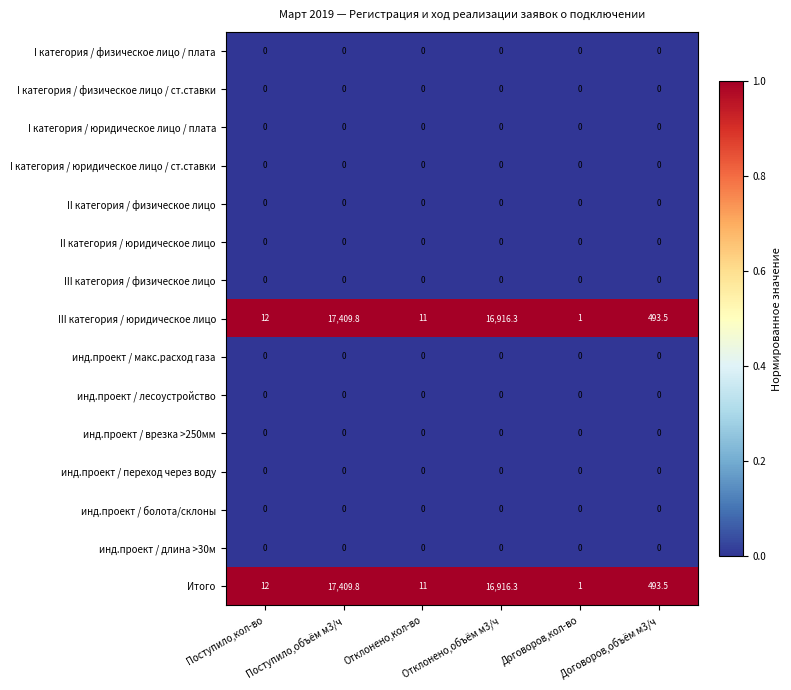

What is the difference between the maximum and minimum values in the Итого series?

17408.8